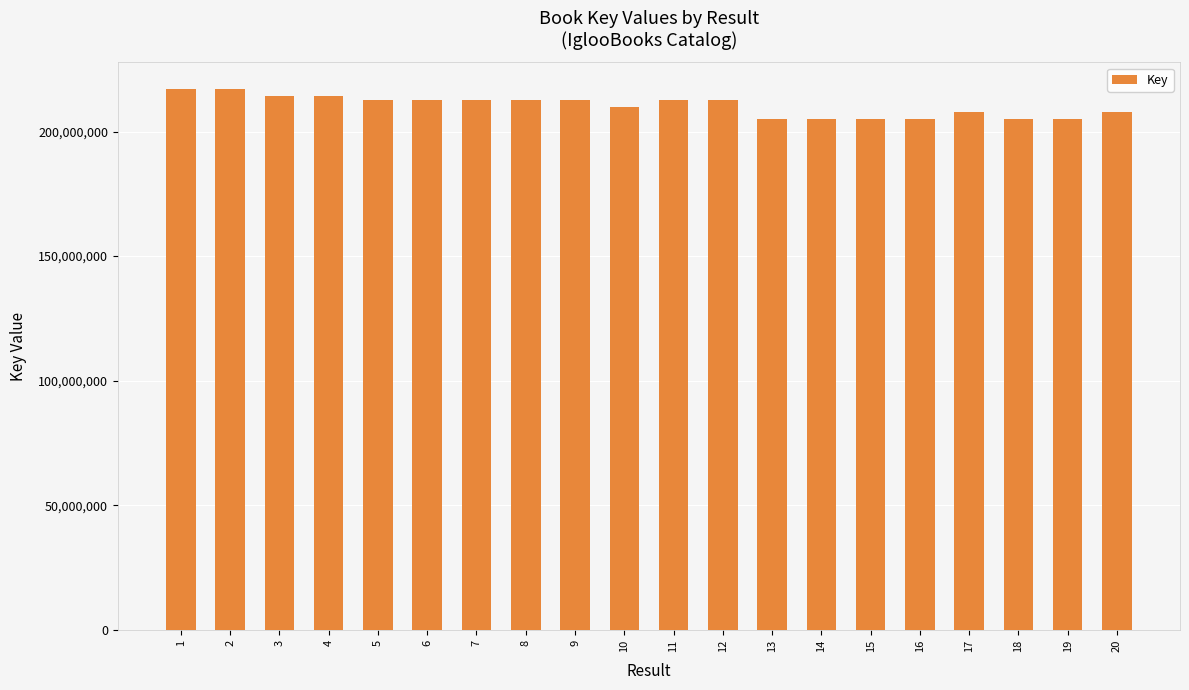

What is the difference between the maximum and minimum values?

11756696